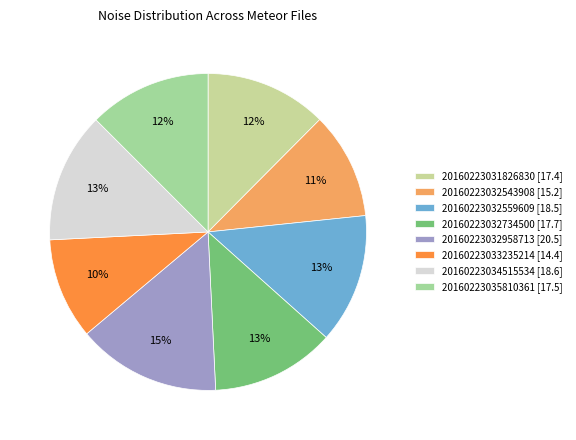

To the nearest percent, what portion does 20160223032543908 represent?

11%